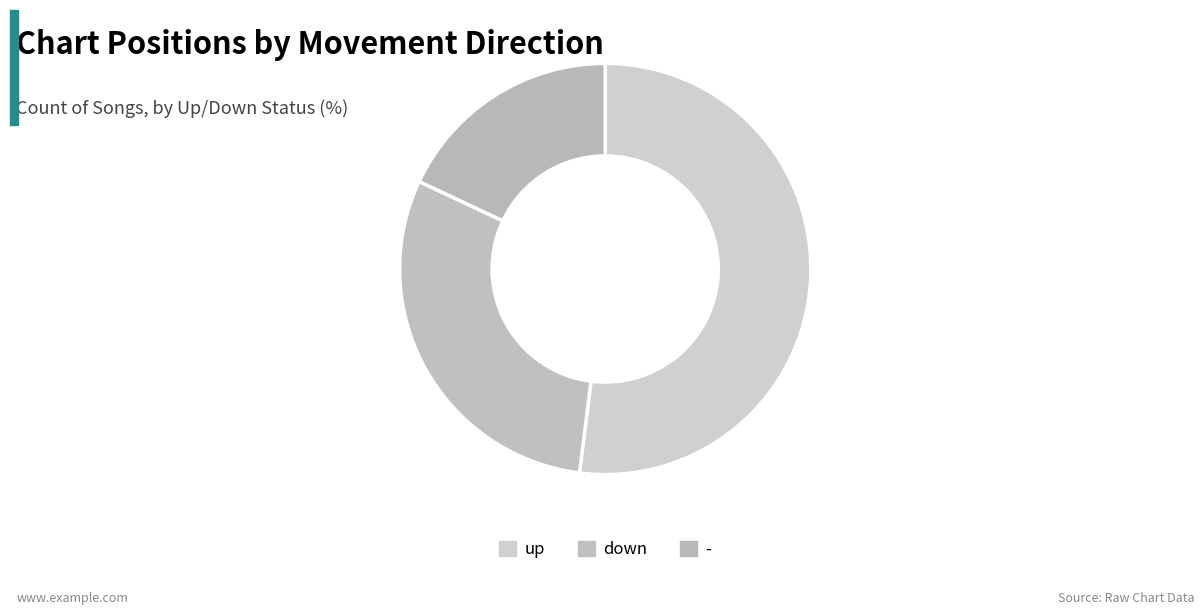

Which category has the smallest portion of the pie?

-